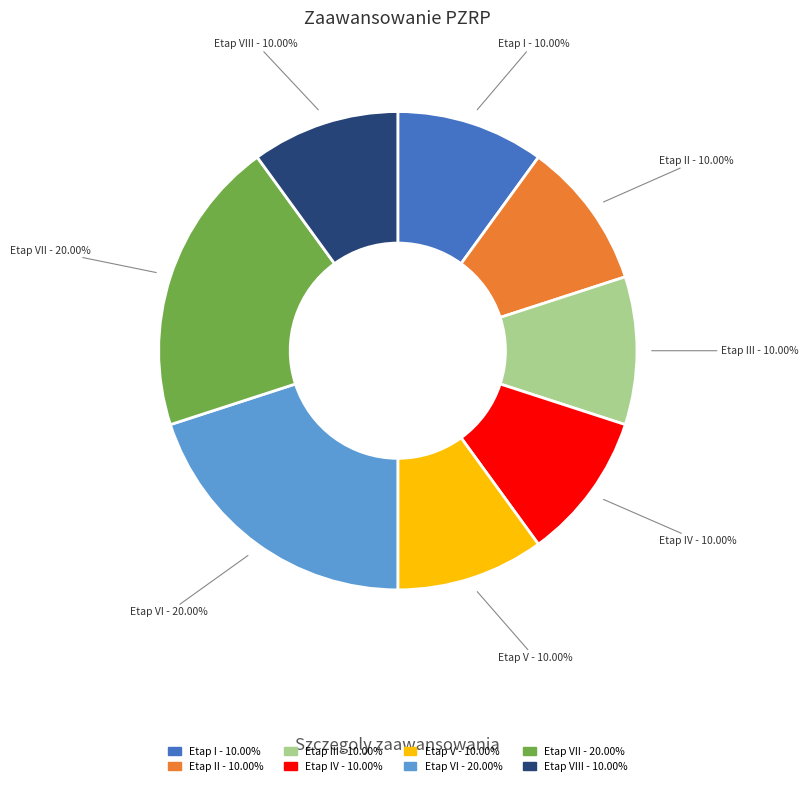

How many segments does this pie chart have?

8